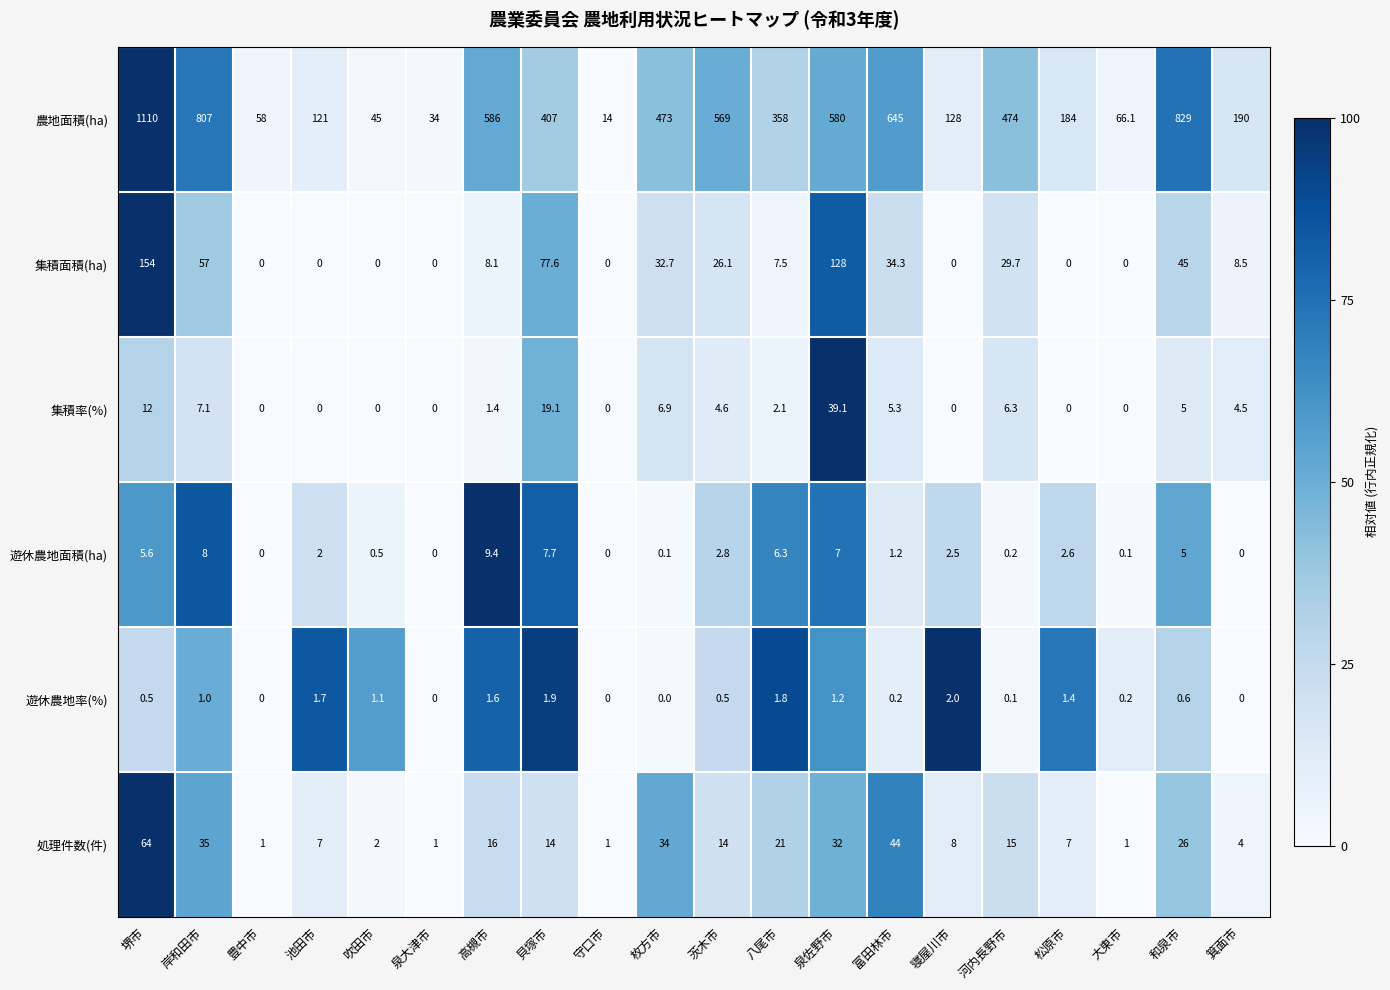

What is the spread (max minus min) of values at 吹田市?

45.0